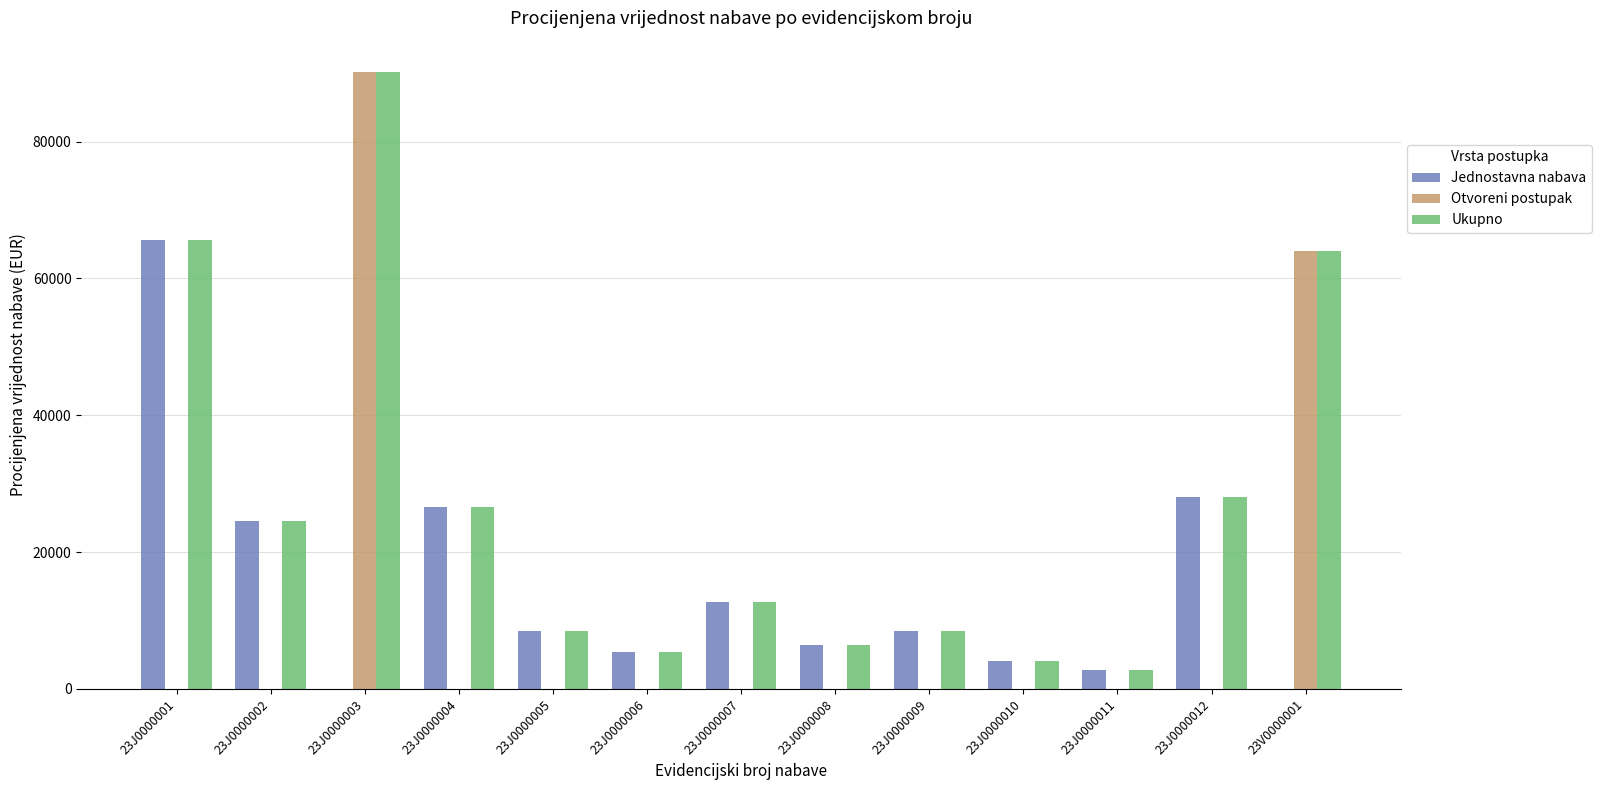

Which series has the largest total across all categories?

Ukupno